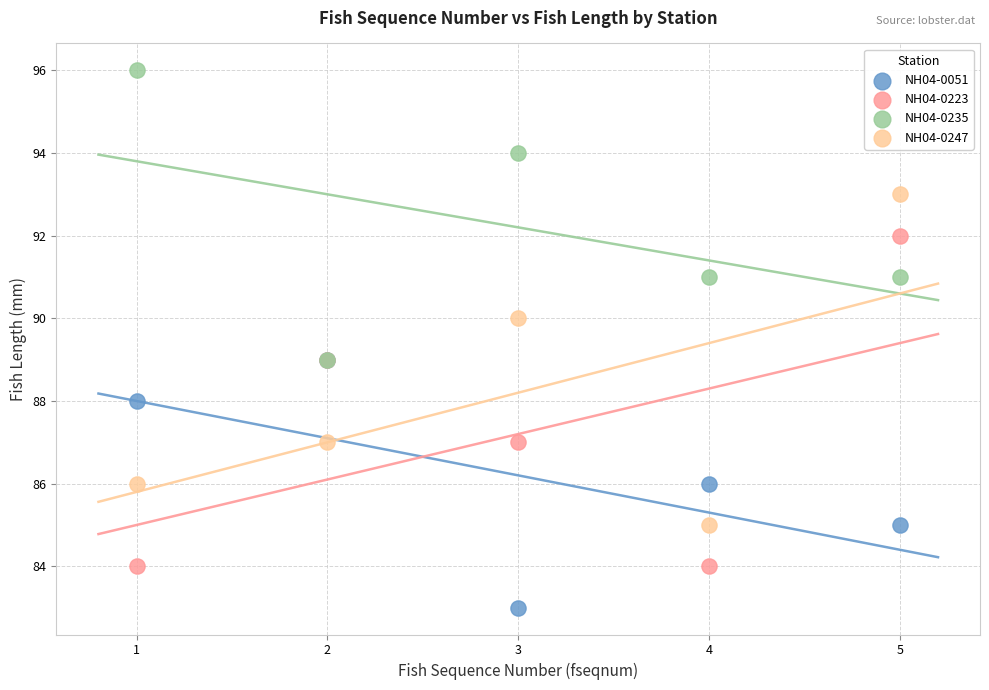

Which series reaches the maximum Y coordinate?

NH04-0235